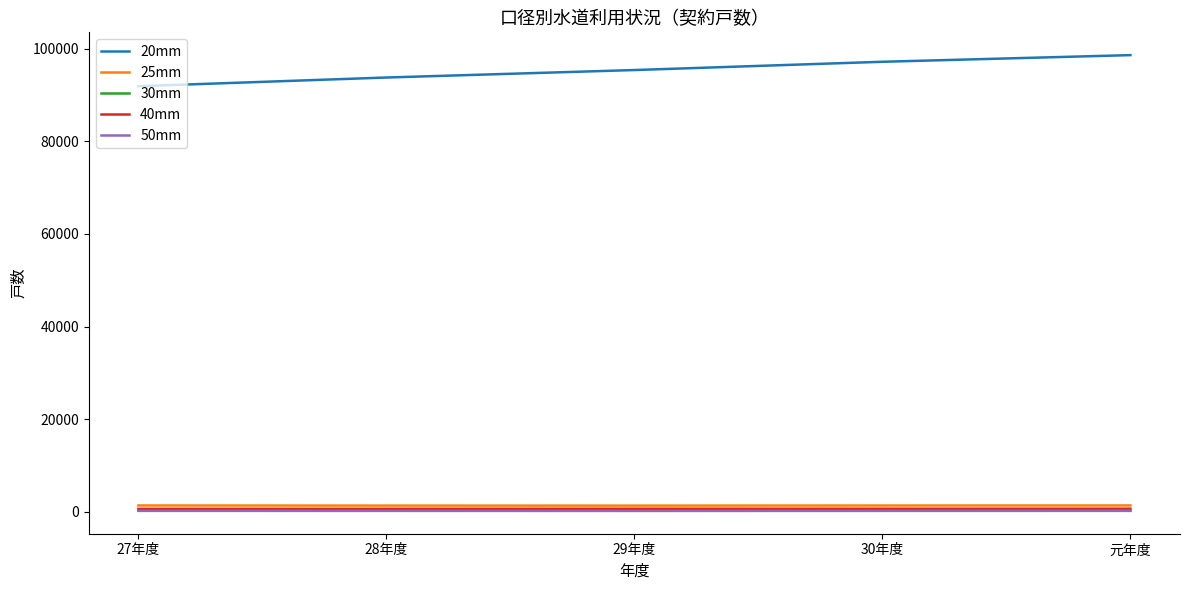

Between 27年度 and 29年度, which series saw the biggest shift?

20mm